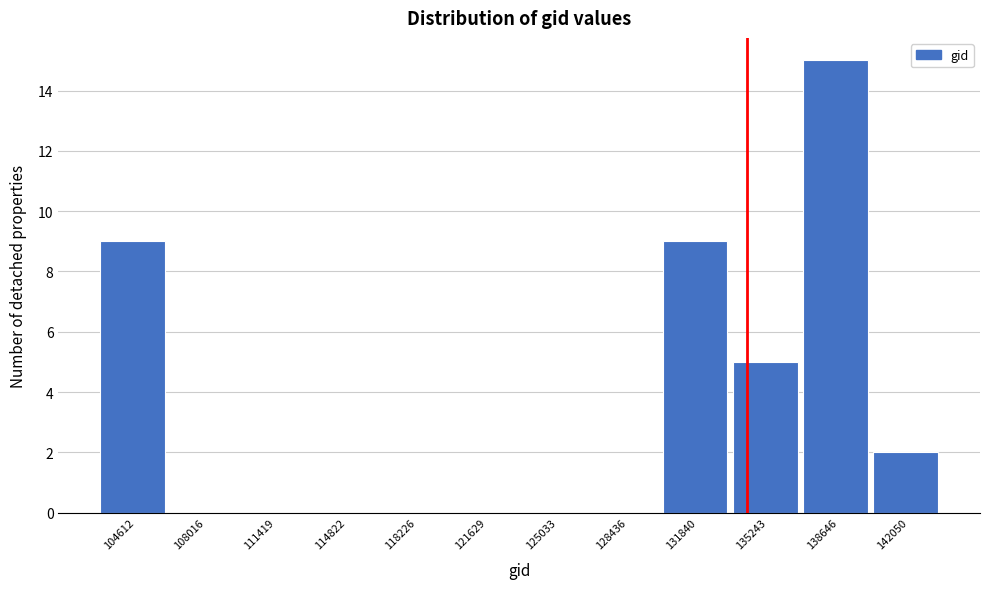

How tall is the bar that spans 133500 to 137000 on the x-axis? Neither the bar edges nor the heights are printed on the chart, so give them approximately, as read against the axes.

5